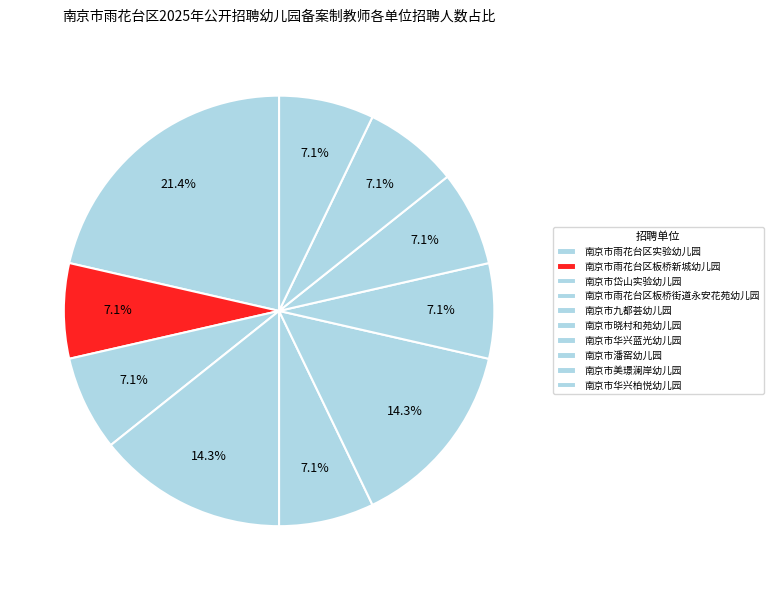

Which slice is the largest?

南京市雨花台区实验幼儿园